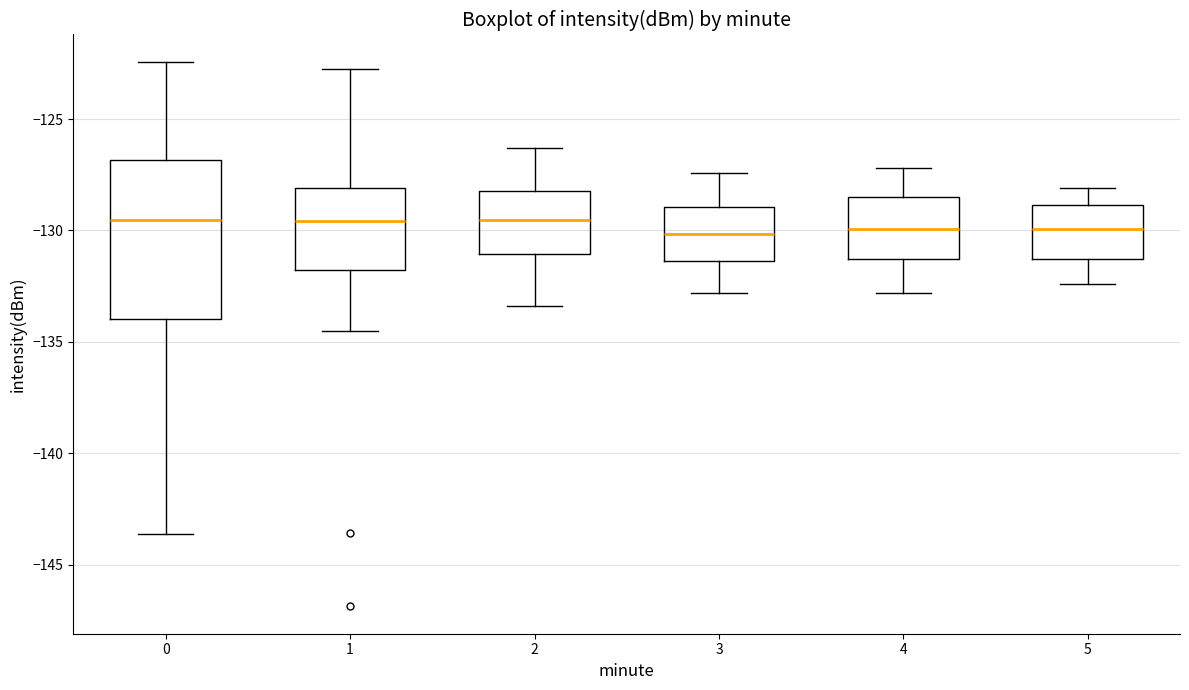

Reading left to right, read every box against the y-axis: the position of its median line, the range the box covers, and the ends of its whiskers. The values are not printed on the chart, so give them approximately, as read against the axis.

0: median -129.5, box -134.0 to -127.0, whiskers -143.5 to -122.5
1: median -129.5, box -132.0 to -128.0, whiskers -134.5 to -123.0
2: median -129.5, box -131.0 to -128.0, whiskers -133.5 to -126.5
3: median -130.0, box -131.5 to -129.0, whiskers -133.0 to -127.5
4: median -130.0, box -131.5 to -128.5, whiskers -133.0 to -127.0
5: median -130.0, box -131.5 to -129.0, whiskers -132.5 to -128.0